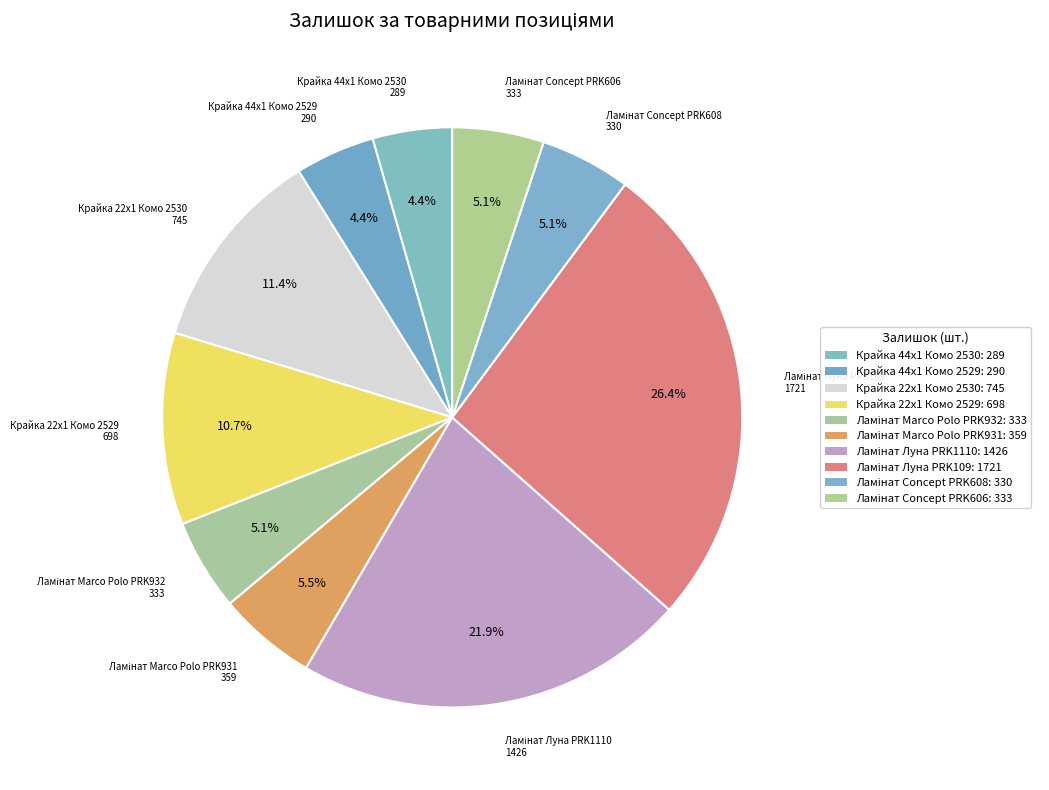

Between Крайка 44x1 Комо 2530 and Ламінат Луна PRK1110, which is larger?

Ламінат Луна PRK1110